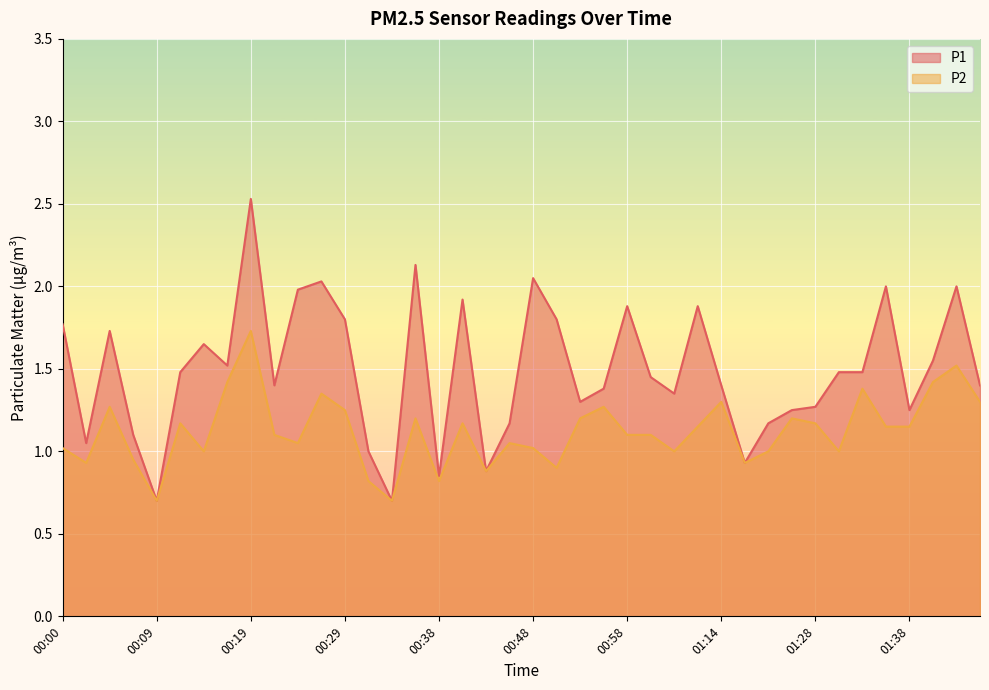

At which label is P2 closest to 1?

00:14